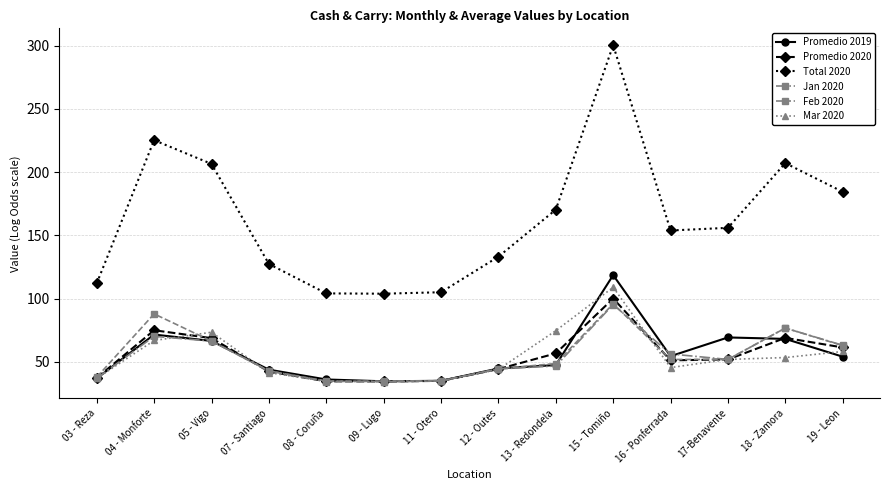

What is the average value of the Promedio 2020 series?

54.5